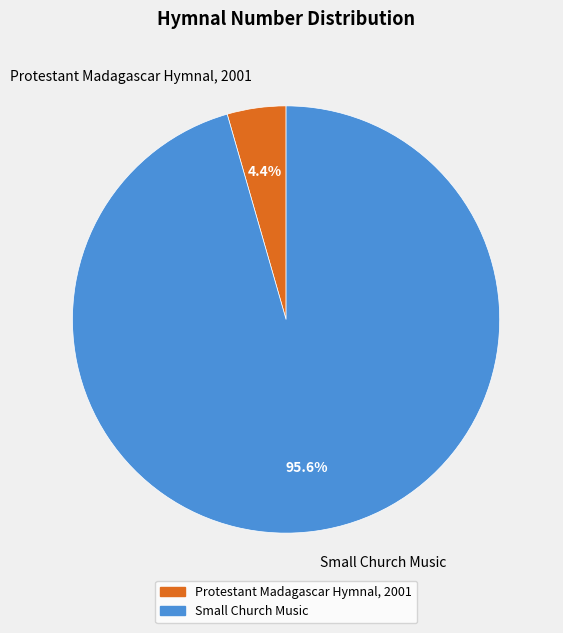

What is the smallest slice in the pie chart?

Protestant Madagascar Hymnal, 2001